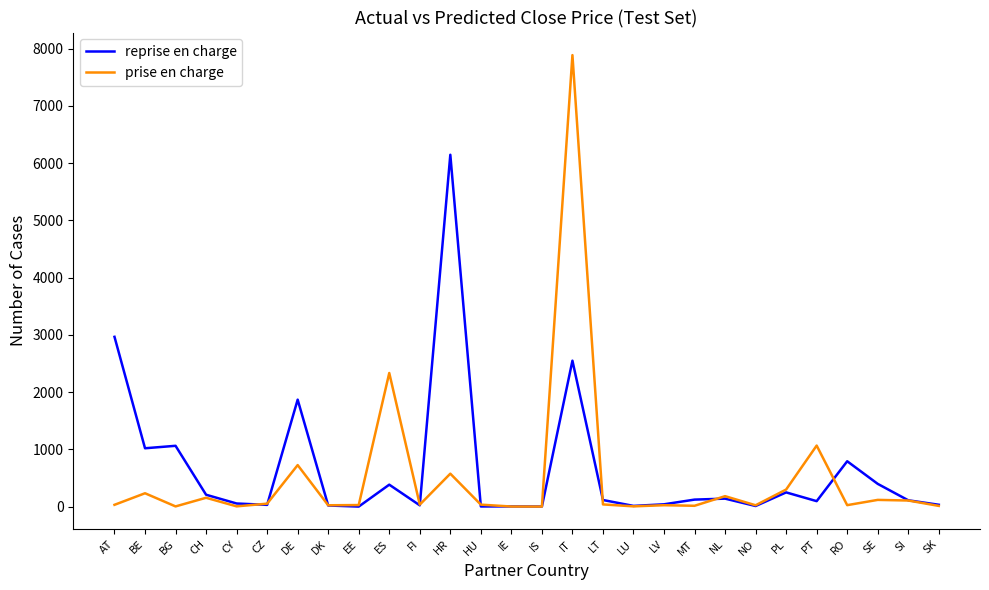

How many series are shown in this chart?

2